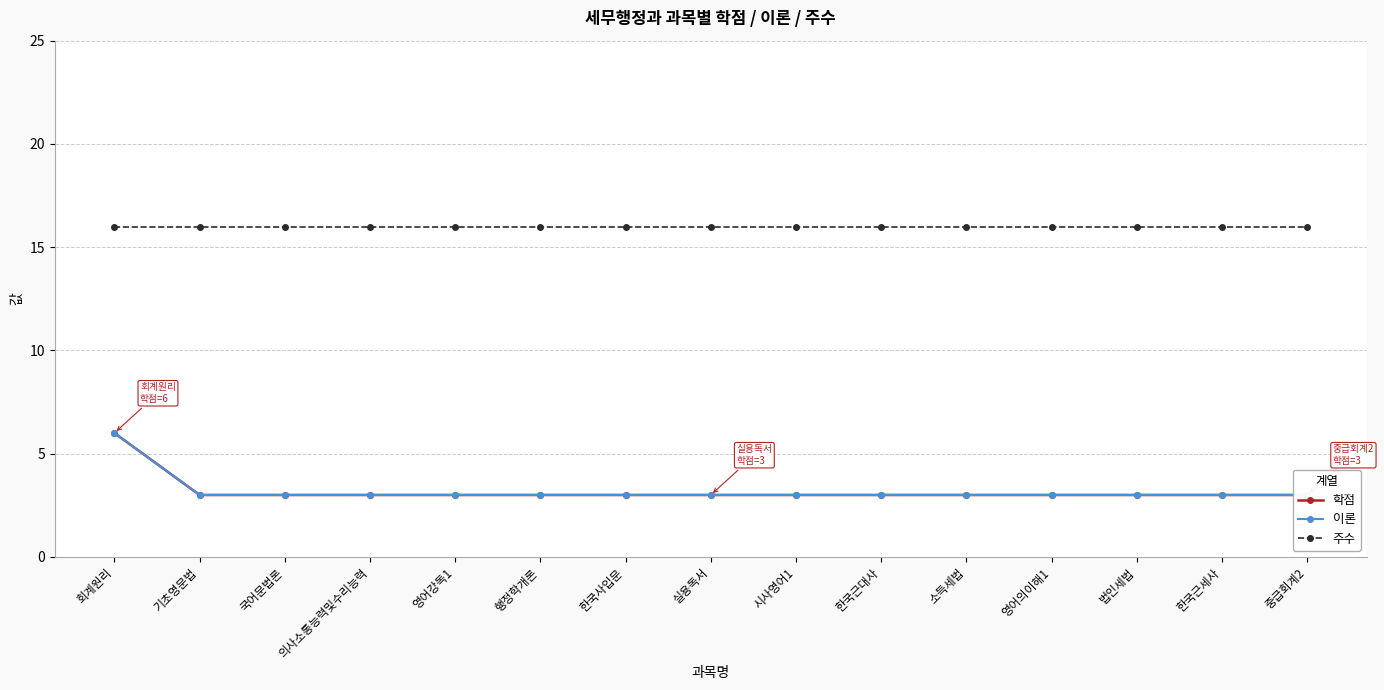

What is the value of the 학점 point at the 9th from the left?

3